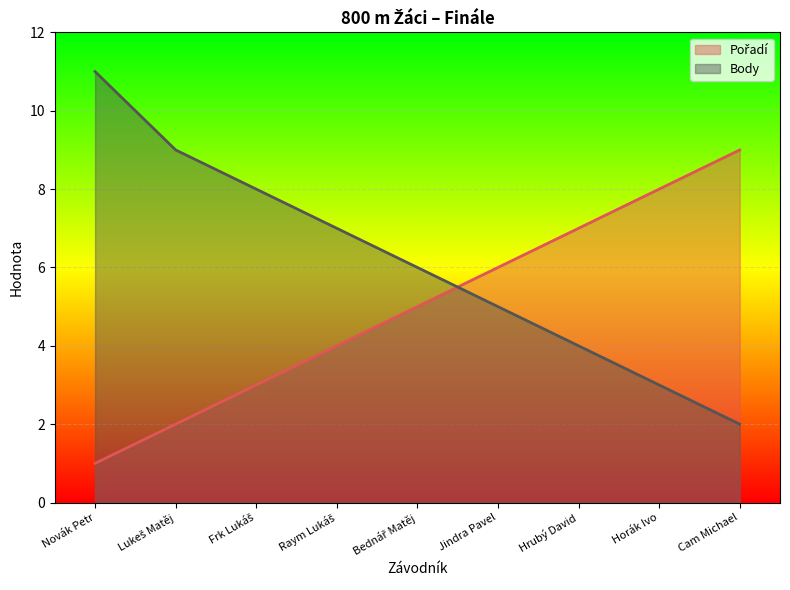

Where does the Pořadí series first go above 5?

Jindra Pavel